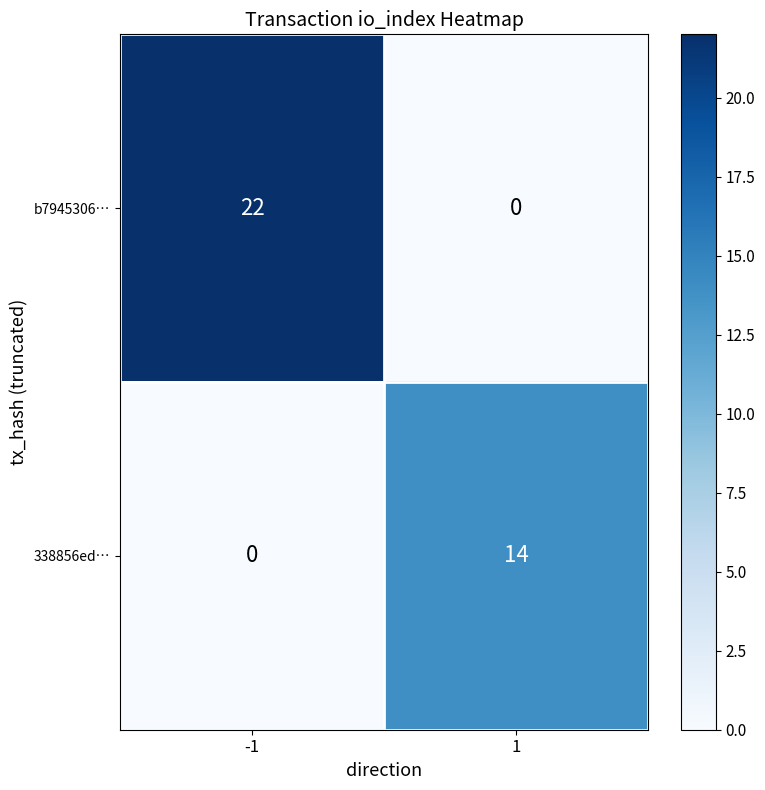

The value of b7945306… at -1 is 36. True or false?

False